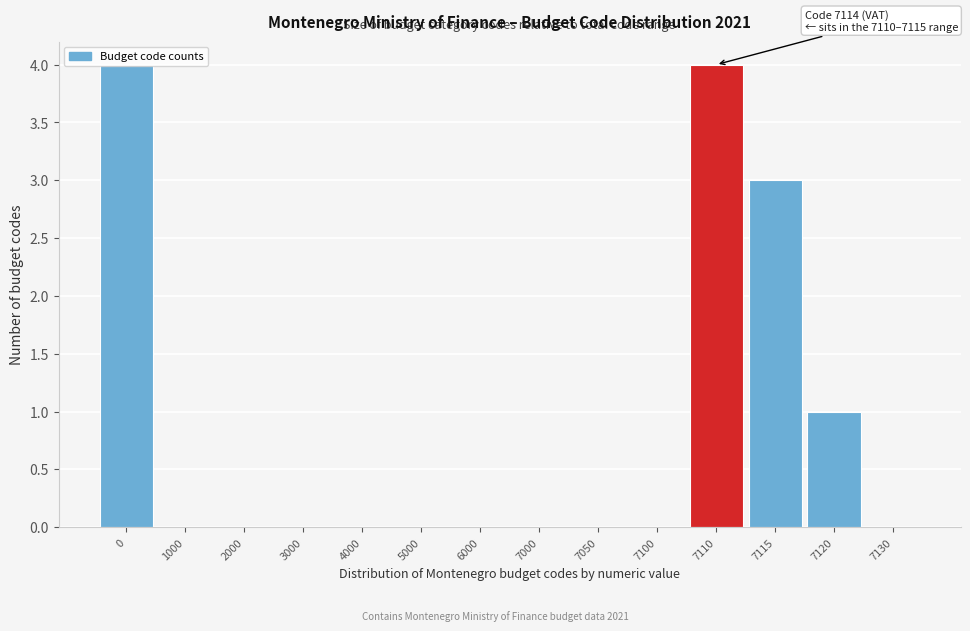

What is the change in value from 7000 to 7110?

+4